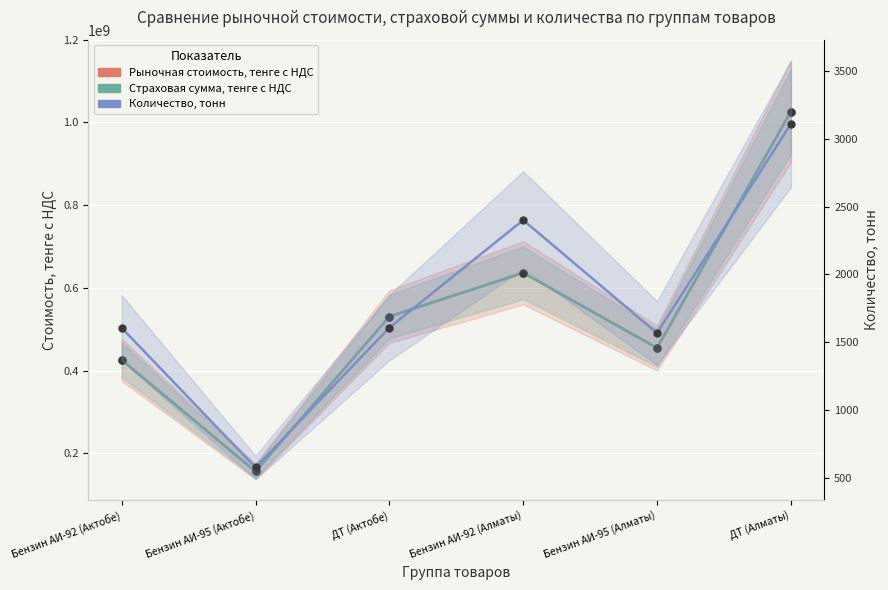

True or false: Рыночная стоимость, тенге с НДС and Страховая сумма, тенге с НДС intersect in this chart.

False